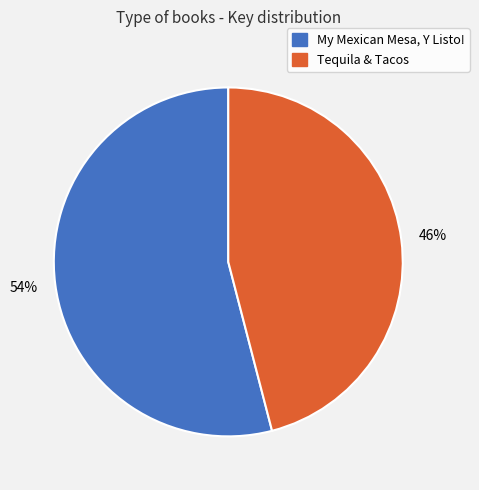

What is the smallest slice in the pie chart?

Tequila & Tacos